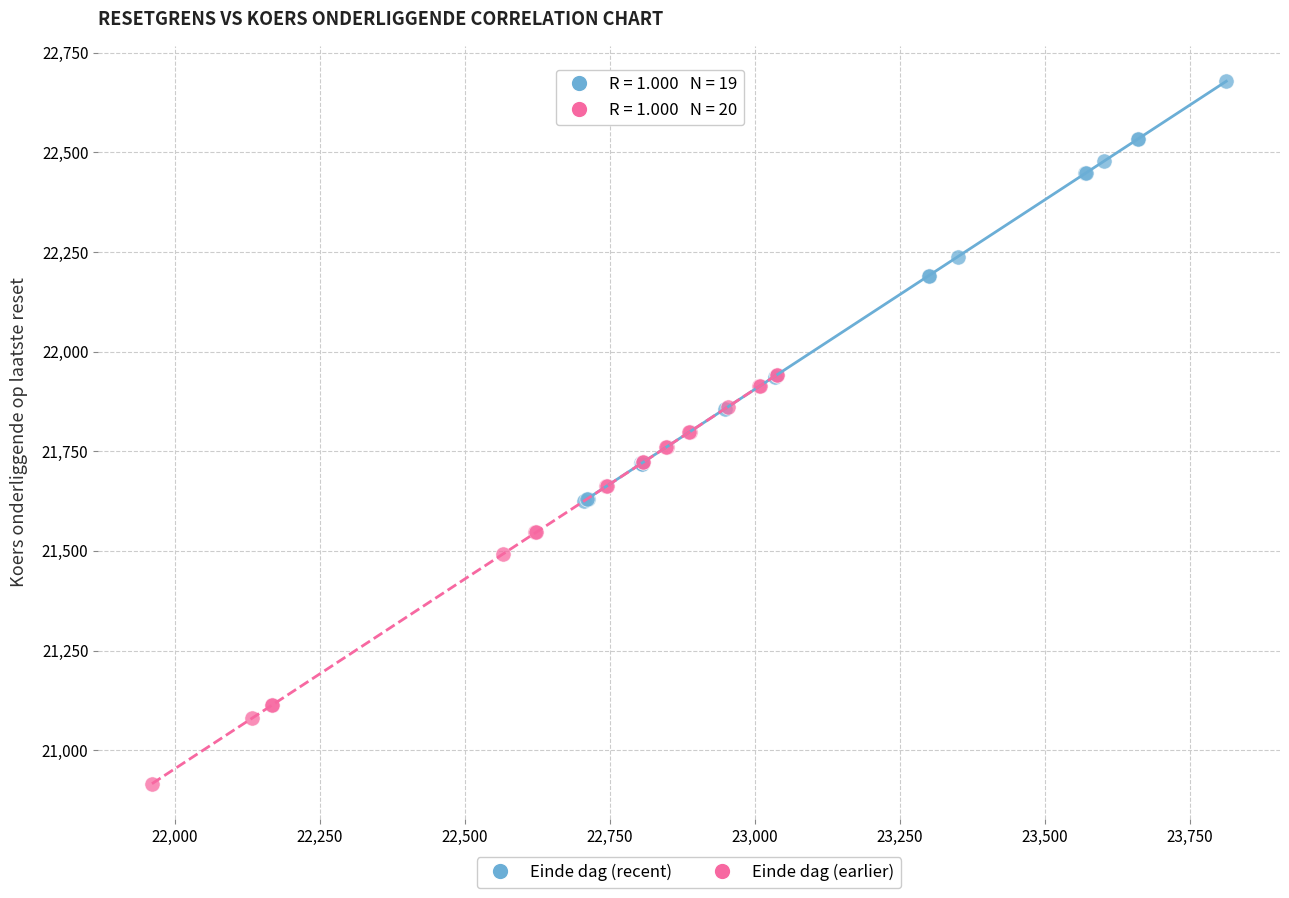

Which series contains the highest Y value?

Einde dag (recent)